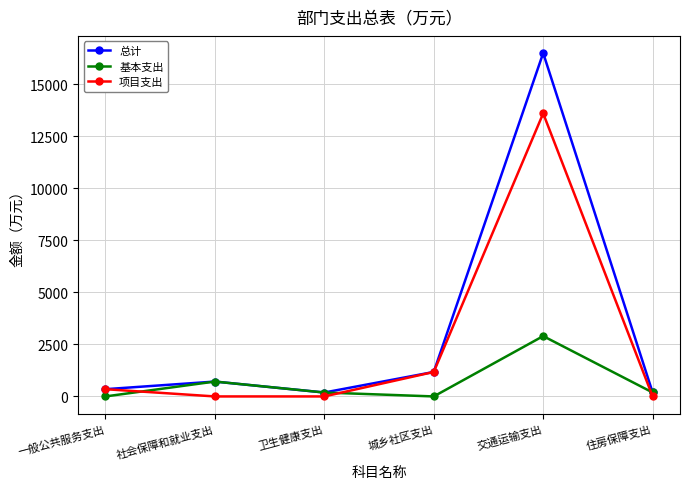

How many categories are shown in the chart?

6